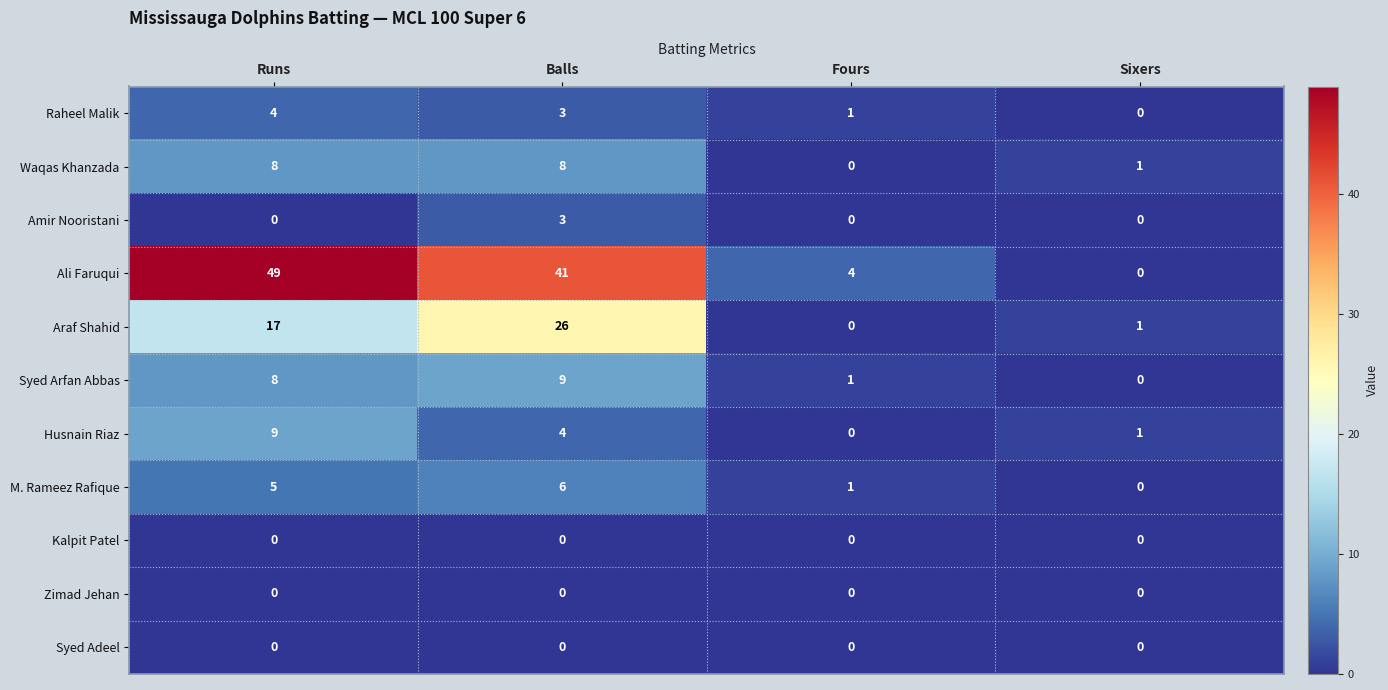

Which series has the largest total across all categories?

Ali Faruqui